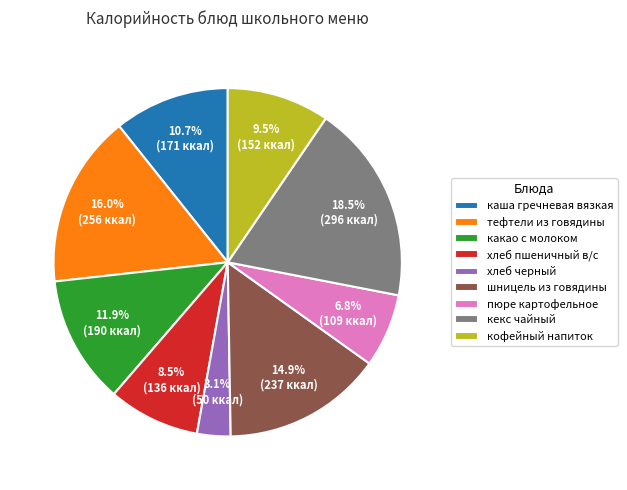

The хлеб пшеничный в/с slice represents 1% of the pie. True or false?

False